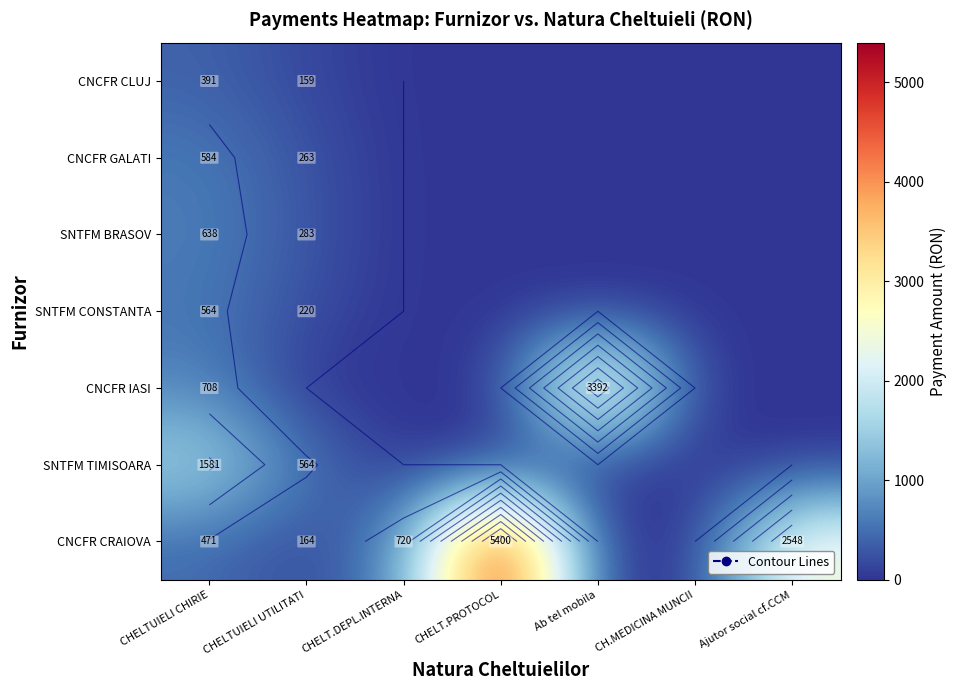

List the series in order of their peak value, lowest first.

CNCFR CLUJ, SNTFM CONSTANTA, CNCFR GALATI, SNTFM BRASOV, SNTFM TIMISOARA, CNCFR IASI, CNCFR CRAIOVA